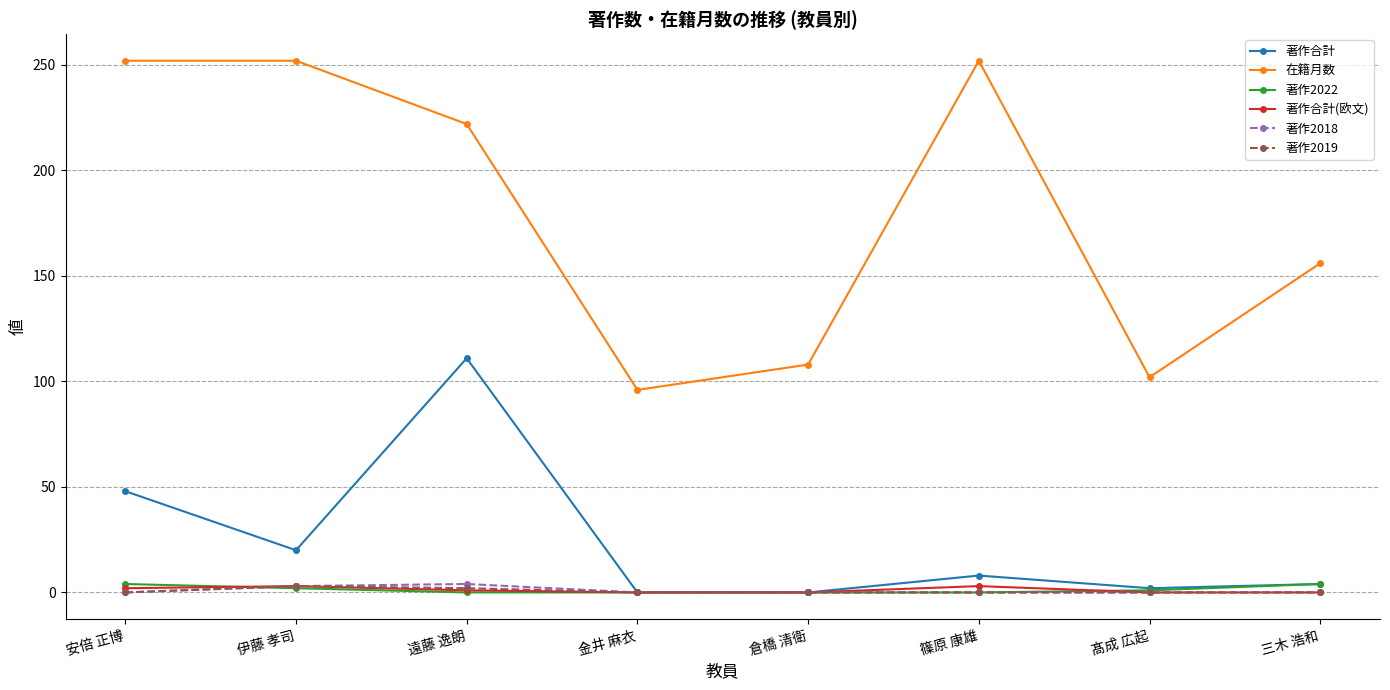

What are all the series names shown in the legend?

著作合計, 在籍月数, 著作2022, 著作合計(欧文), 著作2018, 著作2019